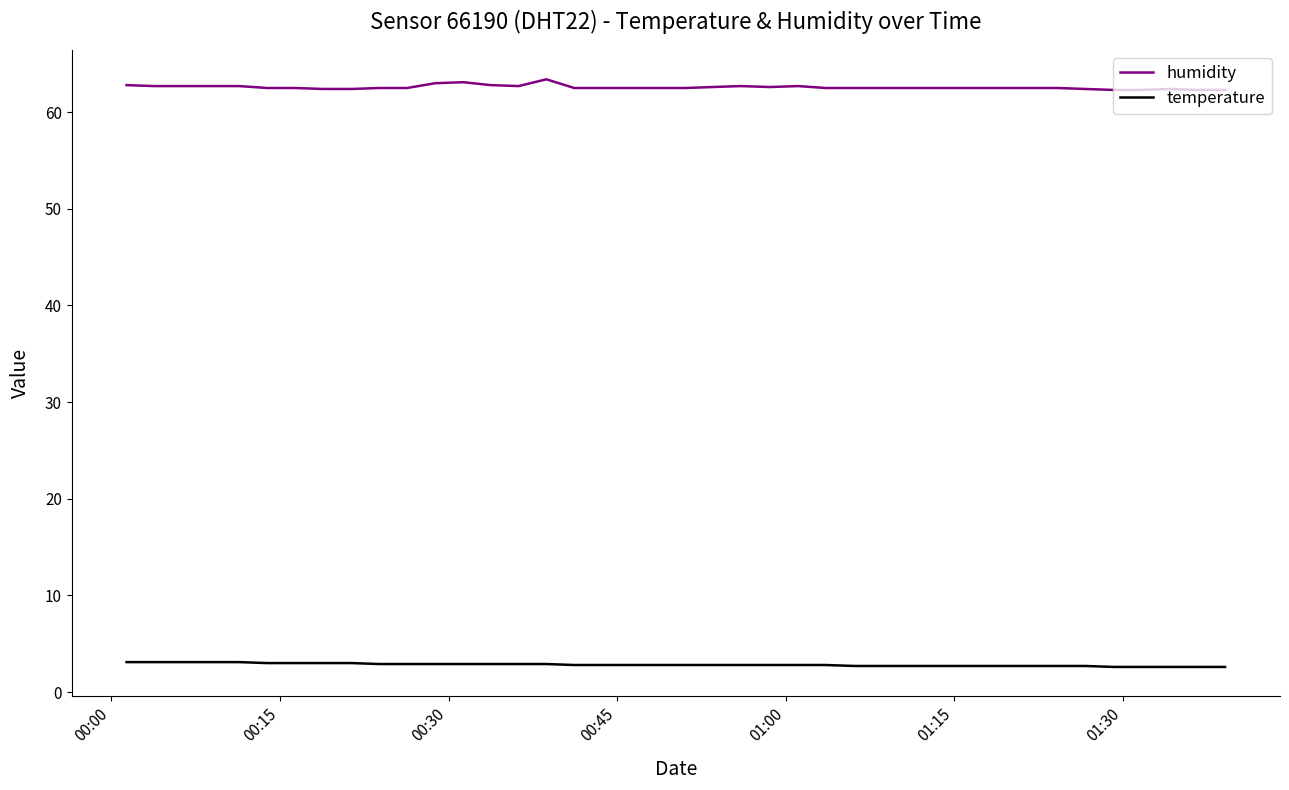

True or false: humidity and temperature intersect in this chart.

False